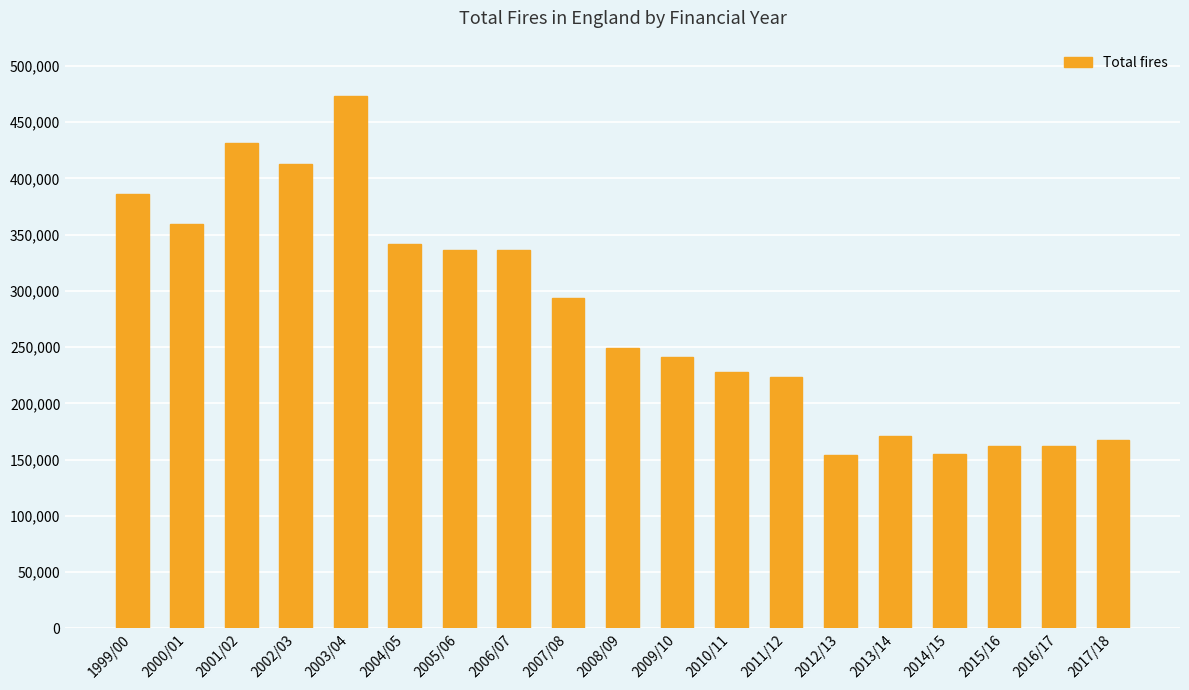

The value at 2005/06 is 336107. True or false?

True